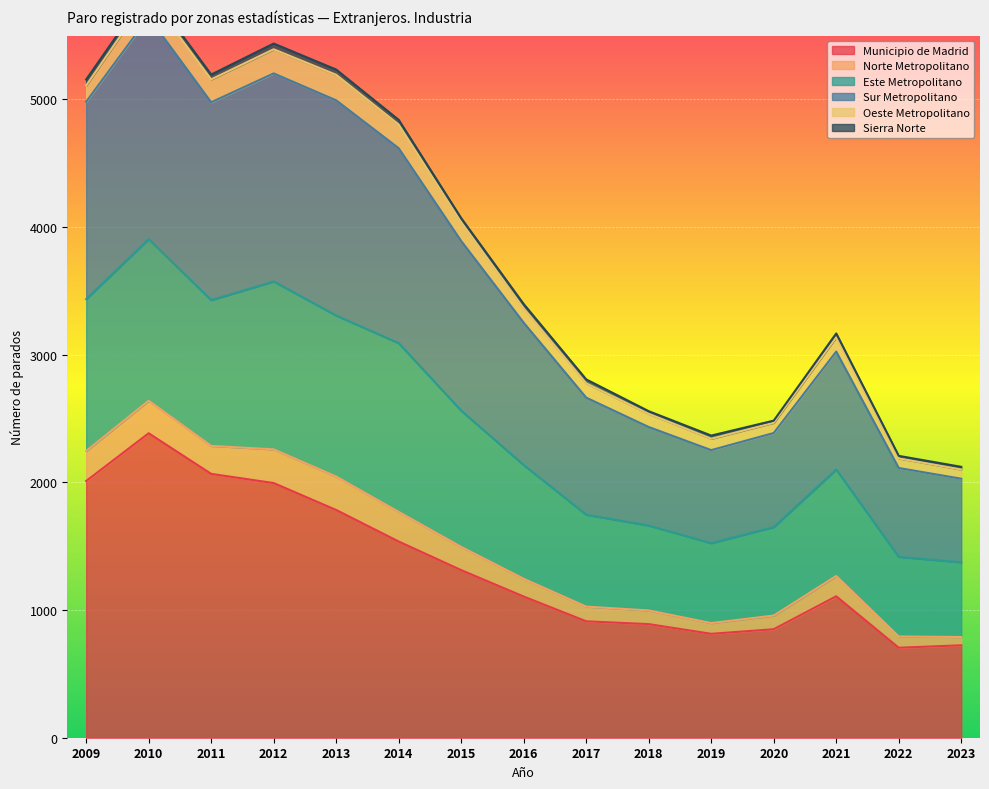

Which category has the highest value in the Municipio de Madrid series?

2010